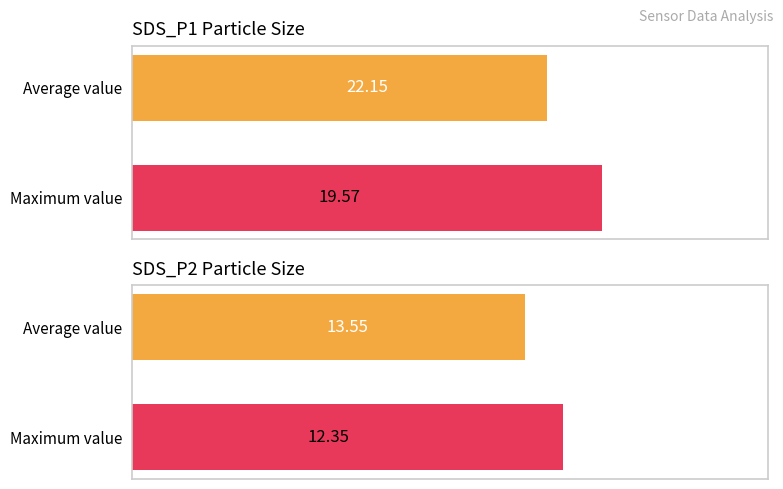

What is the value of the SDS_P1 bar at the 2nd from the left?

19.6